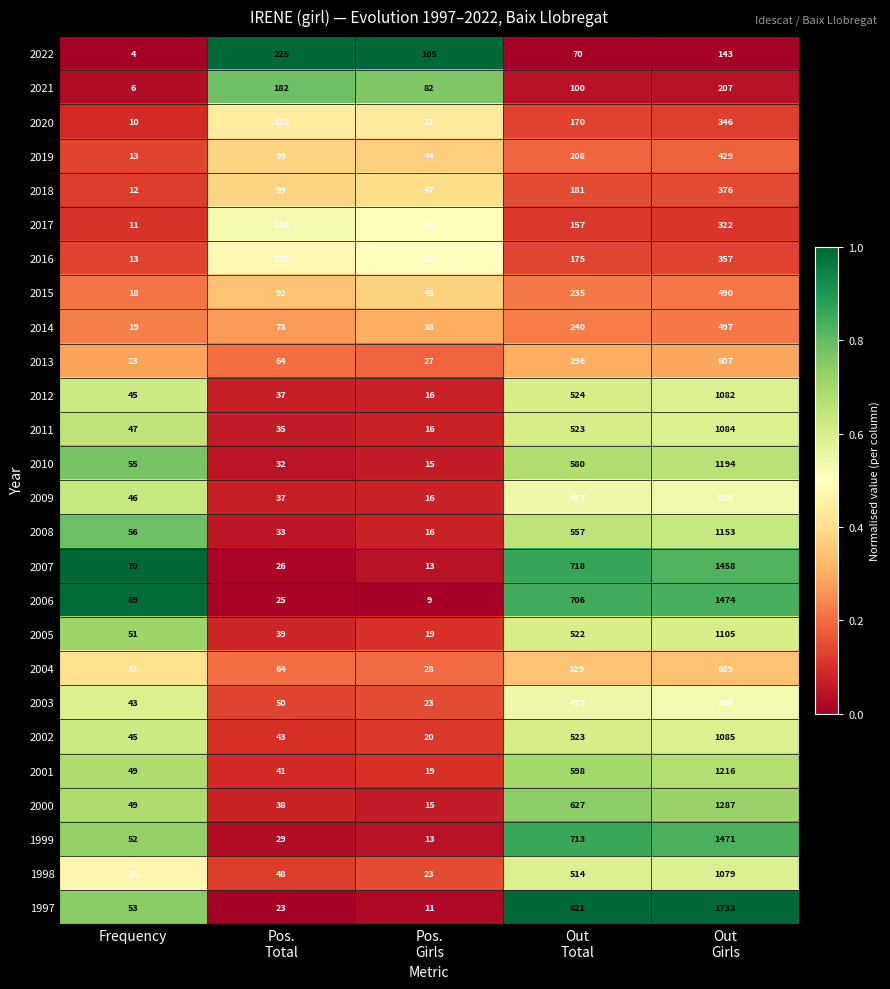

What is the difference between the highest and lowest values at Frequency?

66